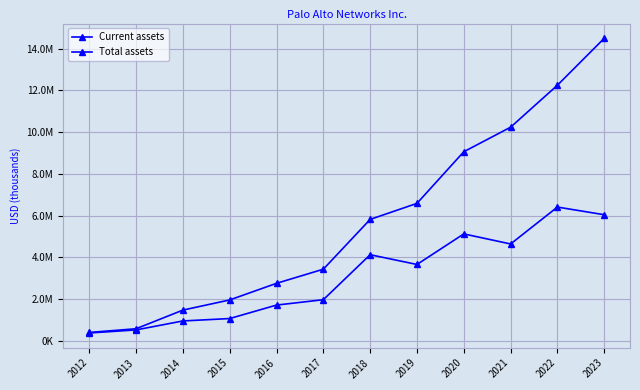

What is the difference between the highest and lowest values at 2015?

891148